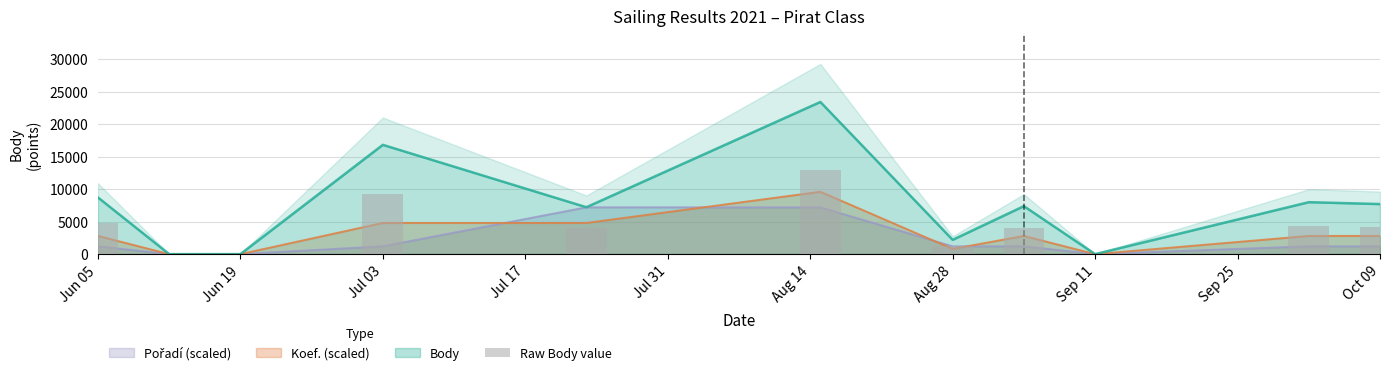

What is the difference between the second highest and second lowest values in the Pořadí series?

7200